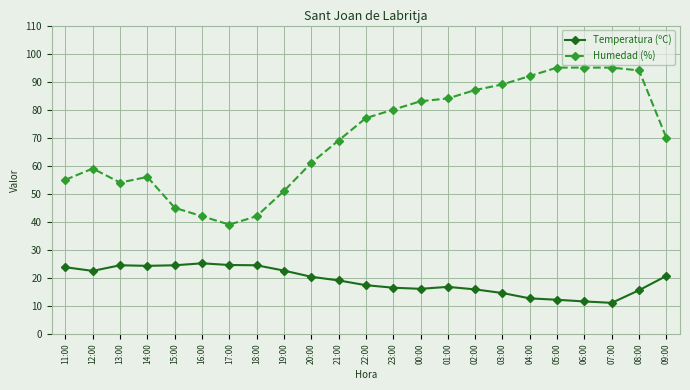

What is the average value of the Temperatura (ºC) series?

19.0